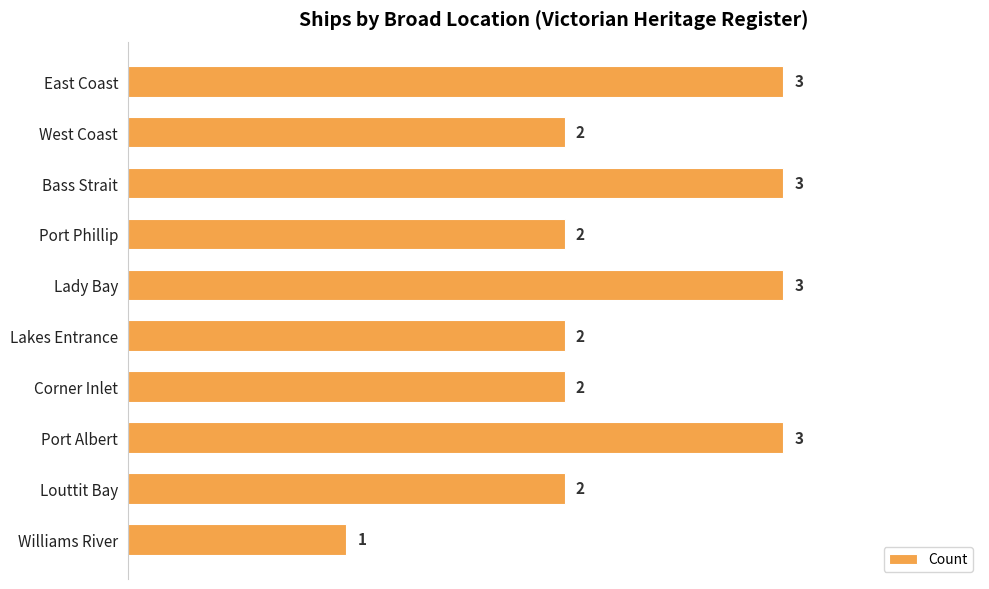

What is the ratio of the value at Corner Inlet to the value at West Coast?

1.0